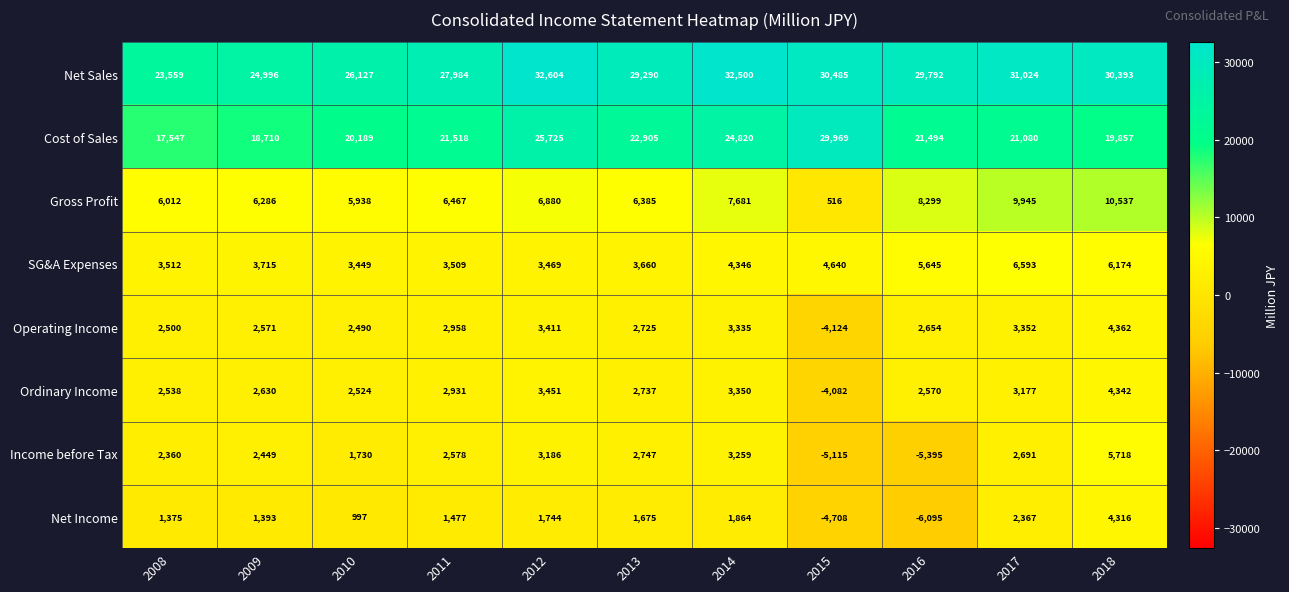

What is the total value across all series at 2015?

47581